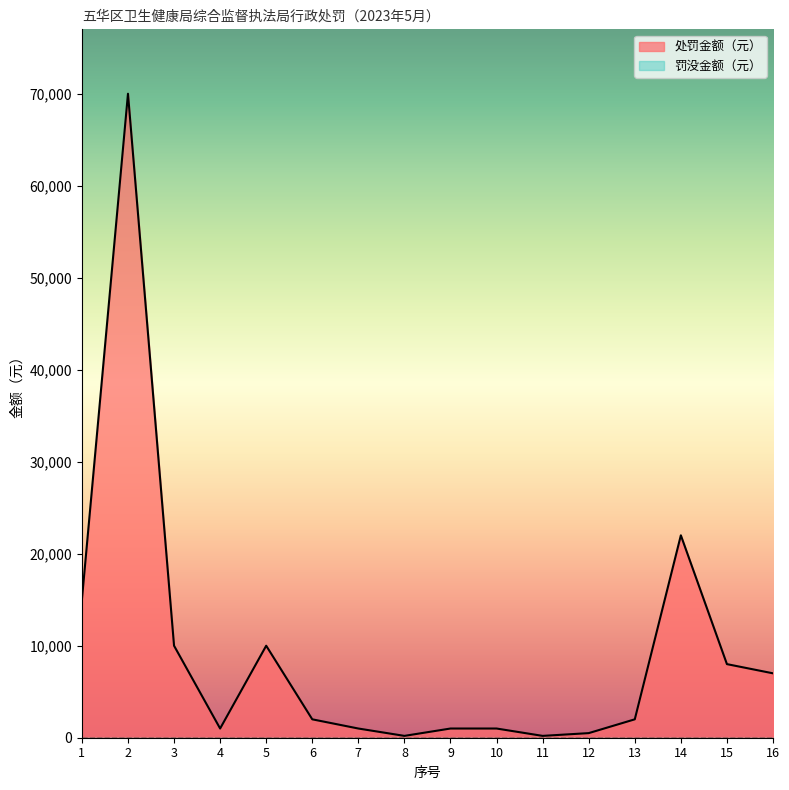

What is the difference between the second highest and second lowest values?

21800